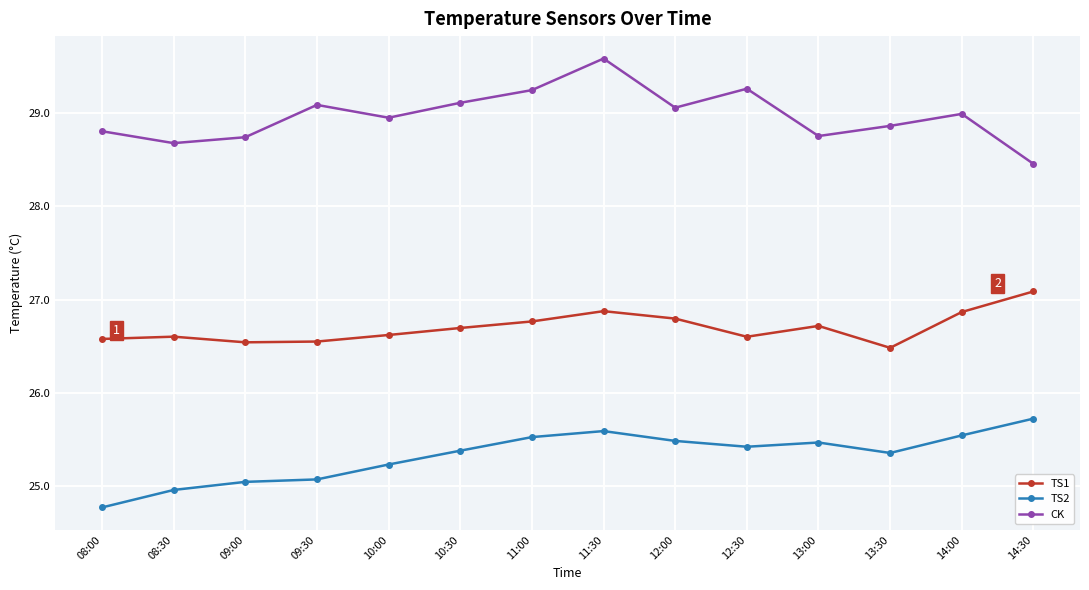

In TS2, how many points are lower than both neighbors (excluding endpoints)?

2